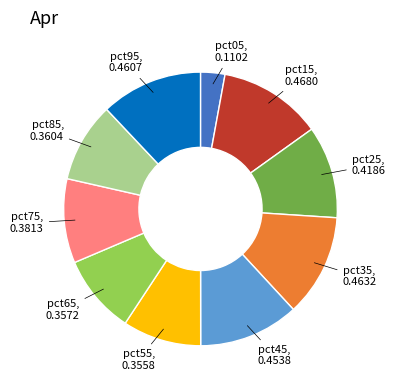

Does any single category account for the majority?

No